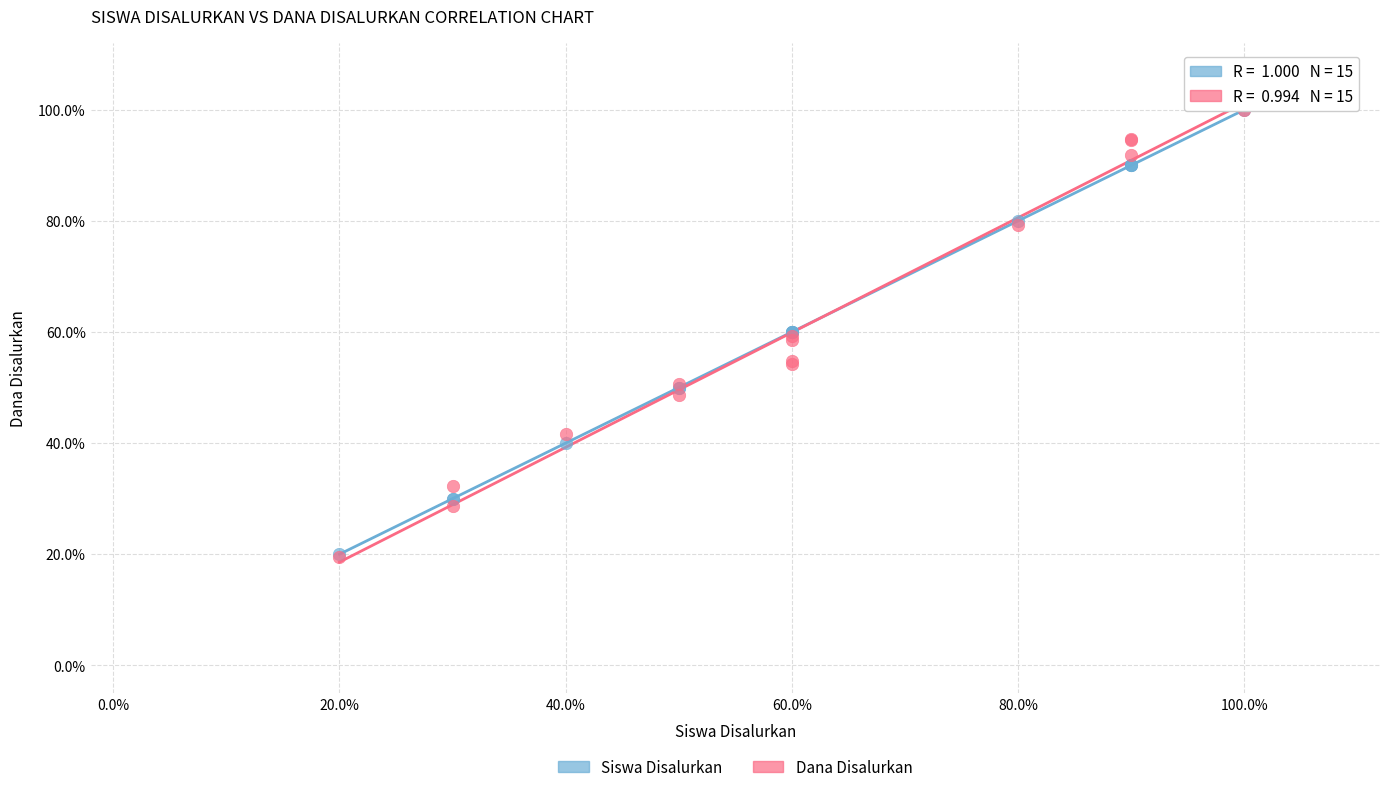

What are all the series names shown in the legend?

Siswa Disalurkan, Dana Disalurkan